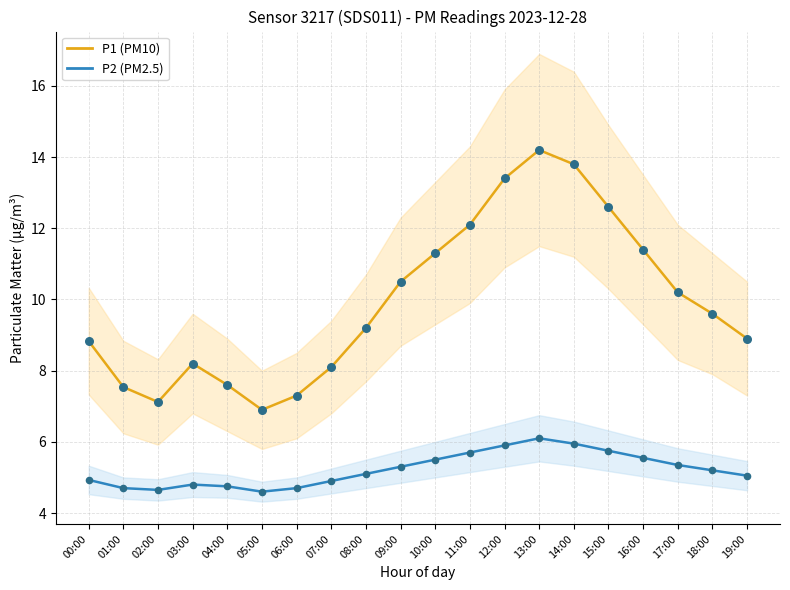

Which series contains the lowest Y value?

P2 (PM2.5)